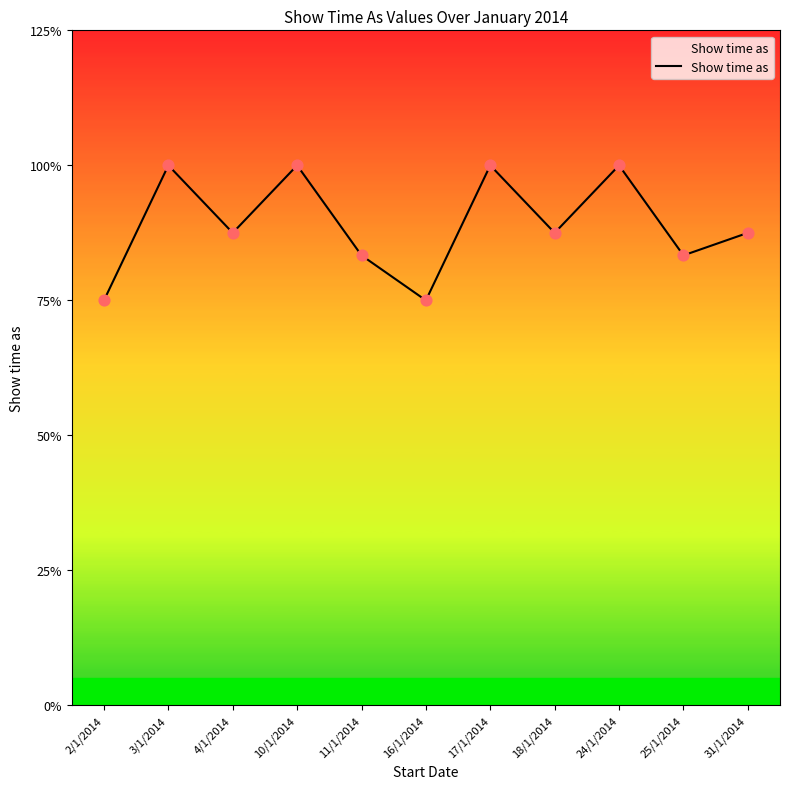

Approximately how many times larger is the value at 3/1/2014 compared to 16/1/2014?

1.3